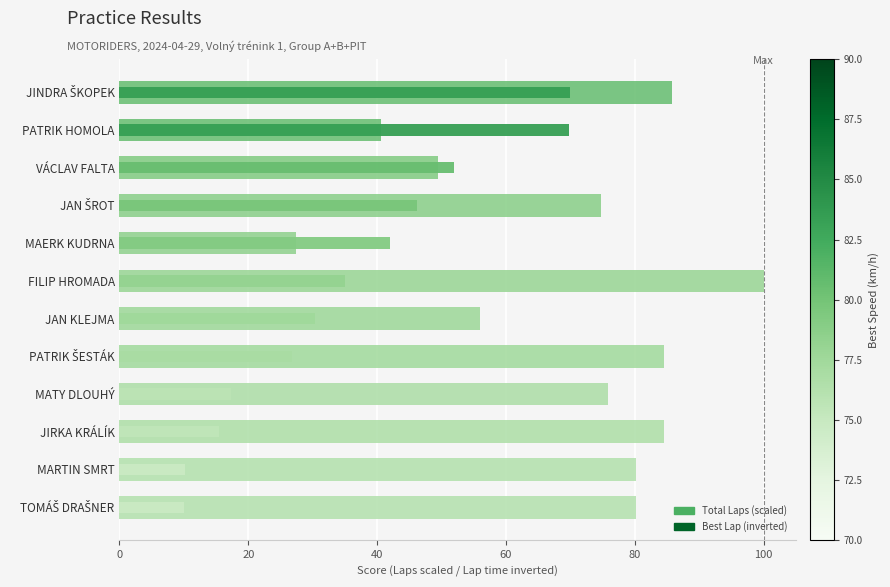

Is it true that Best Lap (inverted) equals 49.2 at FILIP HROMADA?

False